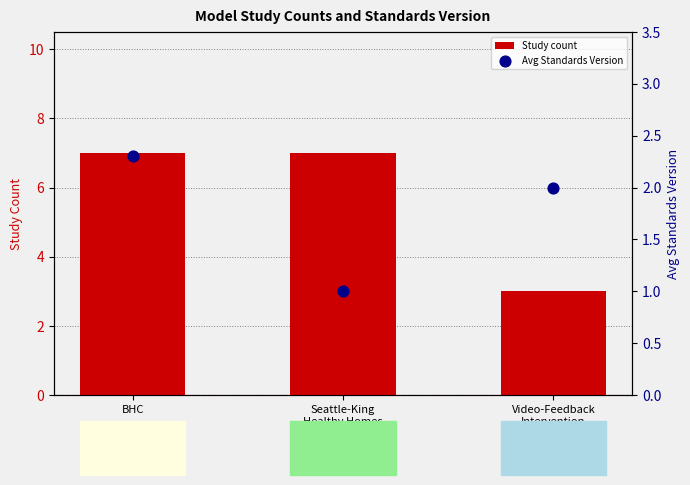

What is the total value across all series at Video-Feedback
Intervention?

5.0